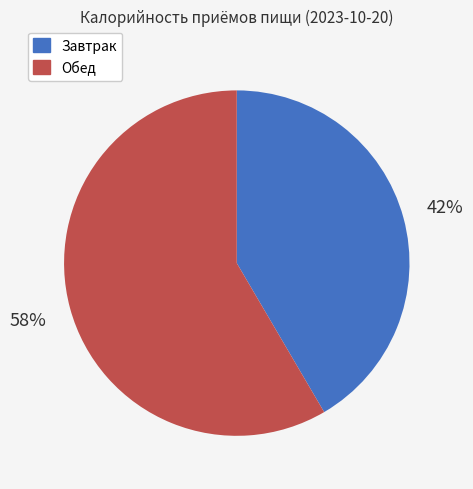

Is the sum of Завтрак and Обед greater than half?

Yes